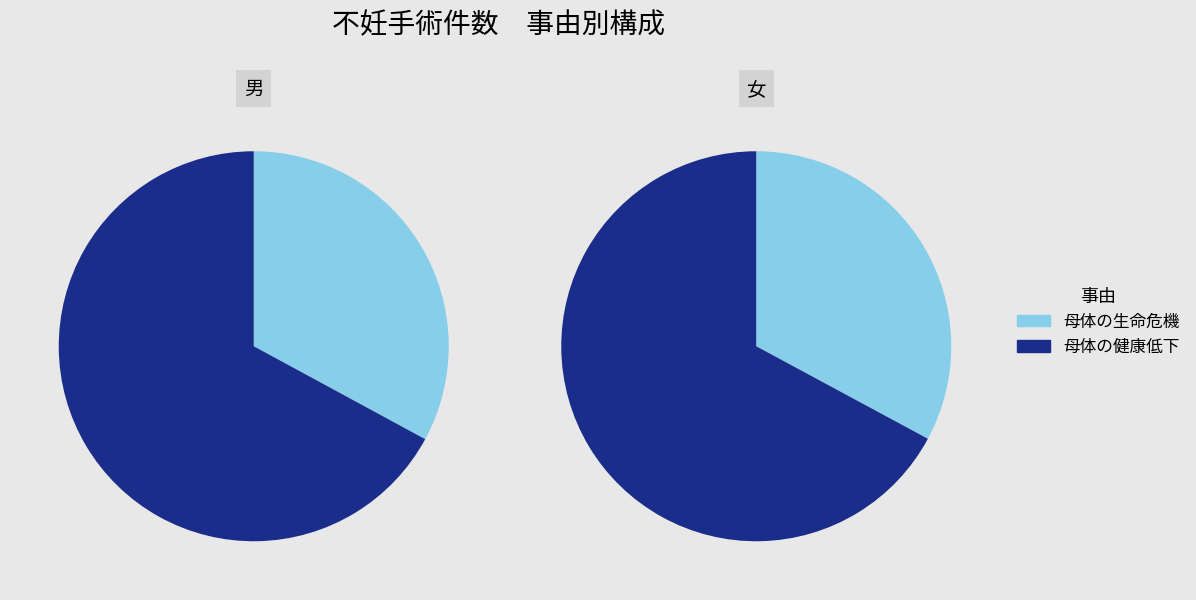

Is there any slice that represents more than half of the pie?

Yes